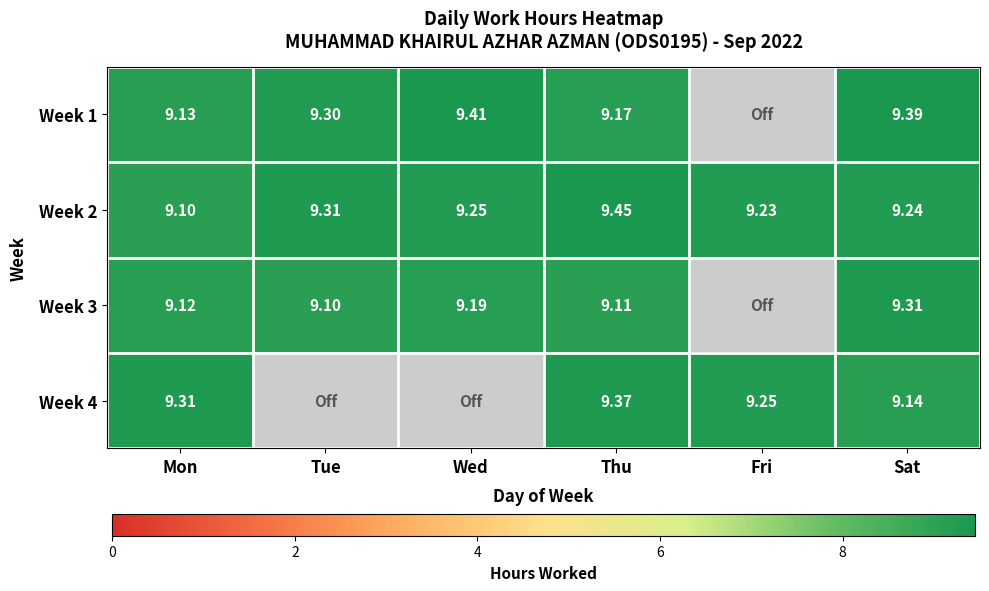

Rank the series at Mon from lowest to highest value.

Week 2, Week 3, Week 1, Week 4